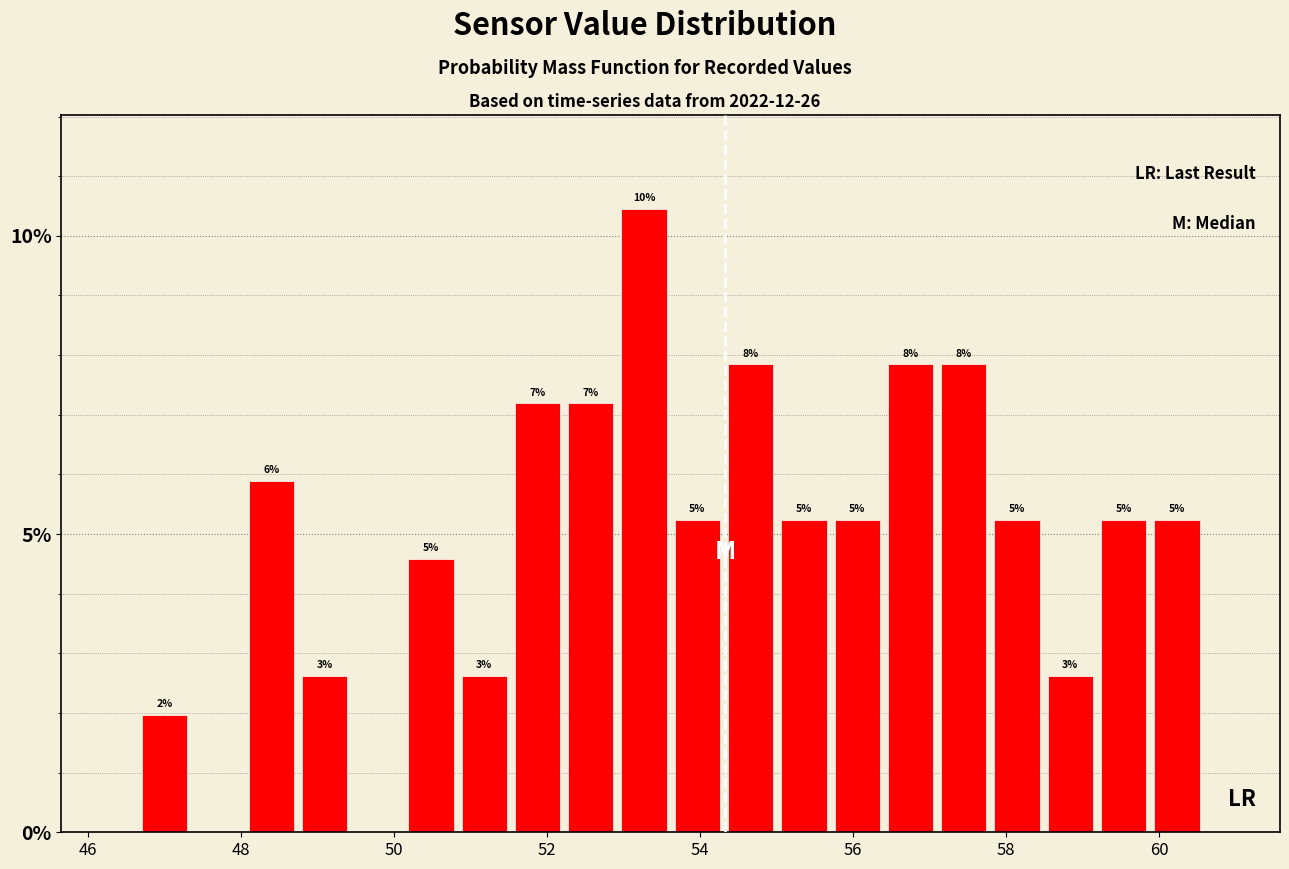

Read against the x-axis, roughly where is the centre of the tallest bar?

53.2